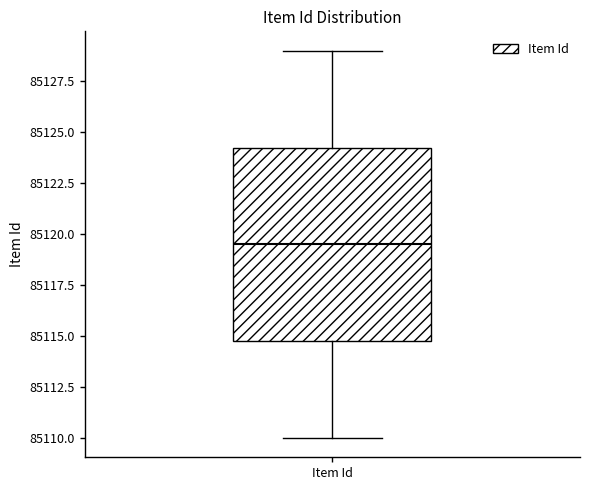

Read this box plot against the y-axis: the position of the median line, the range covered by the box, and the ends of both whiskers. The values are not printed on the chart, so give them approximately, as read against the axis.

median 85119.5, box 85115.0 to 85124.5, whiskers 85110.0 to 85129.0